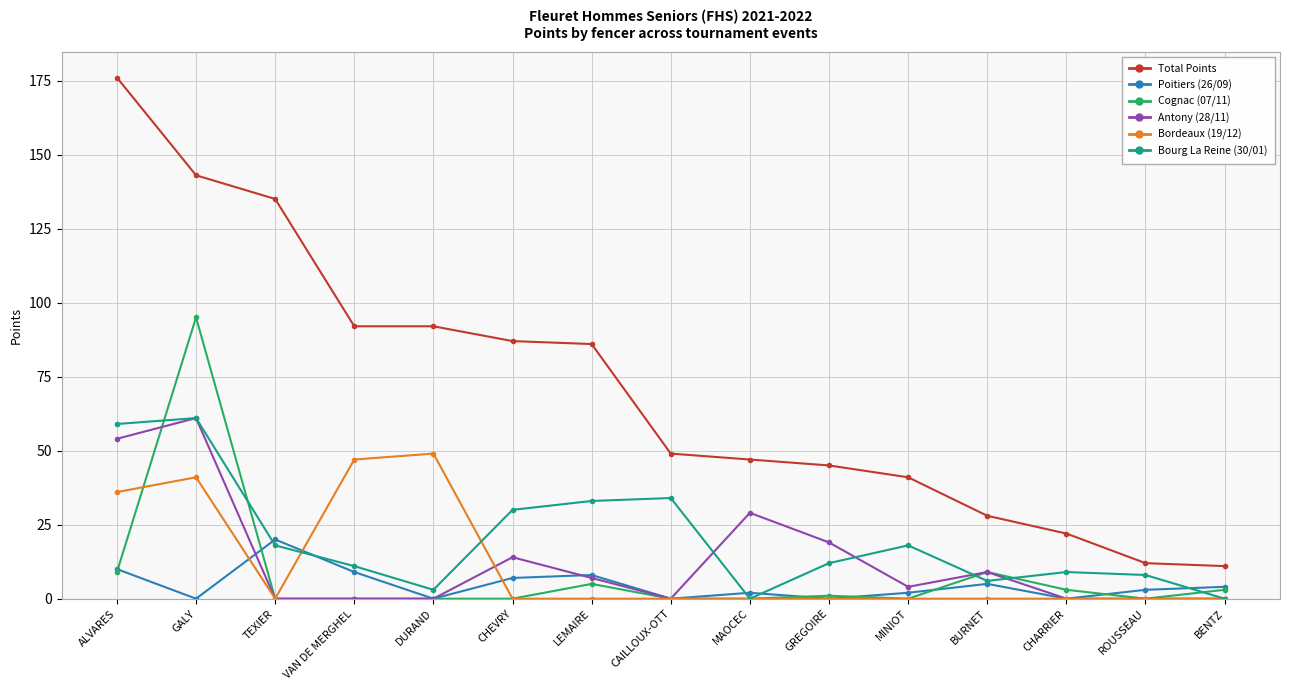

Reading left to right, what are all the values shown in this chart?

Total Points: 176	143	135	92	92	87	86	49	47	45	41	28	22	12	11
Poitiers (26/09): 10	0	20	9	0	7	8	0	2	0	2	5	0	3	4
Cognac (07/11): 9	95	0	0	0	0	5	0	0	1	0	9	3	0	3
Antony (28/11): 54	61	0	0	0	14	7	0	29	19	4	9	0	0	0
Bordeaux (19/12): 36	41	0	47	49	0	0	0	0	0	0	0	0	0	0
Bourg La Reine (30/01): 59	61	18	11	3	30	33	34	0	12	18	6	9	8	0